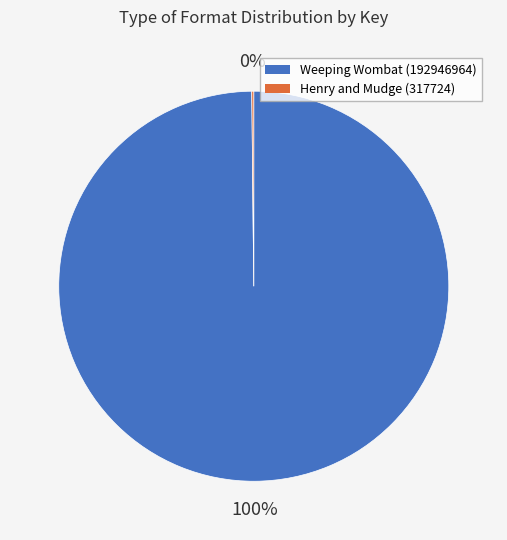

Is Weeping Wombat (192946964) the majority of the pie?

Yes